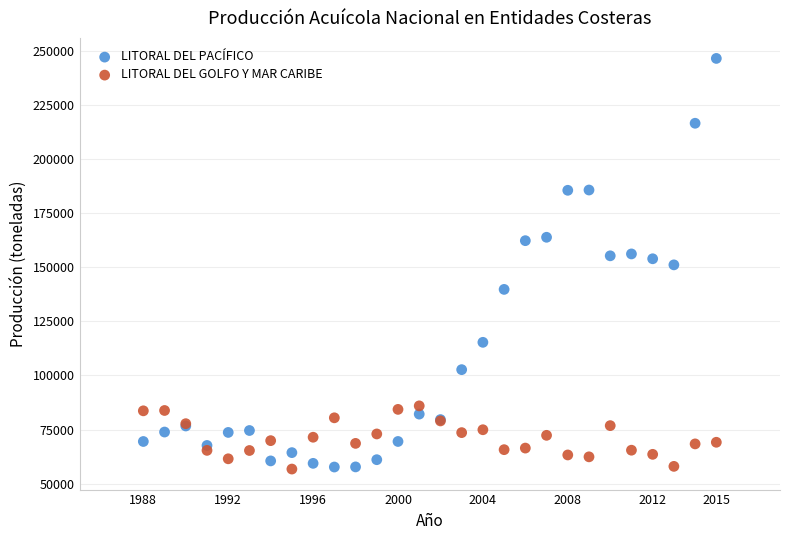

What is the X range (max minus min) for the scatter plot?

27